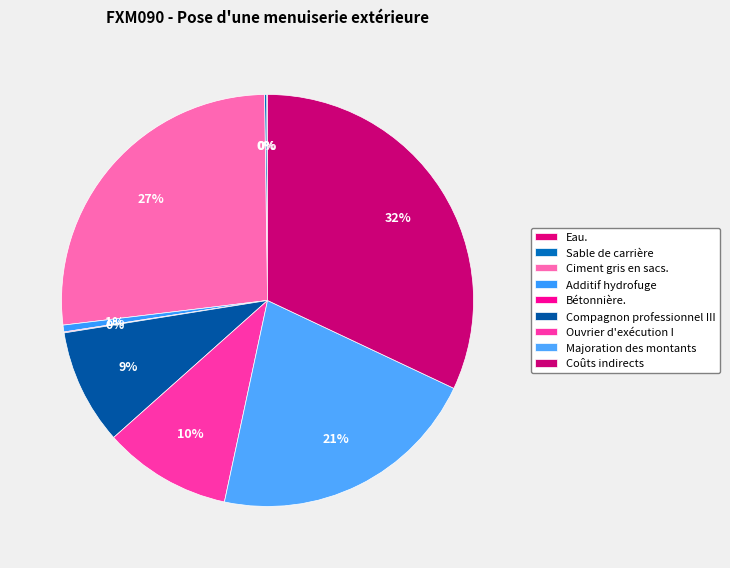

How many segments does this pie chart have?

9